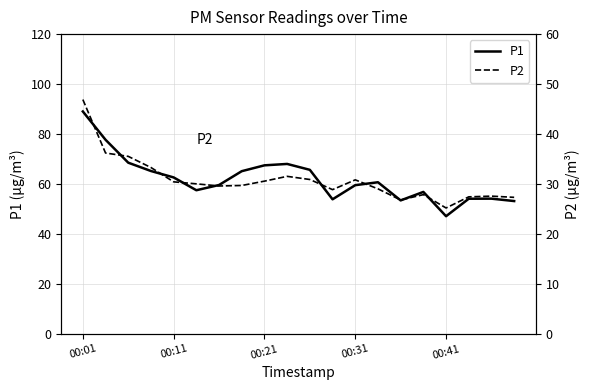

Which category has the lowest value in the P1 series?

00:41